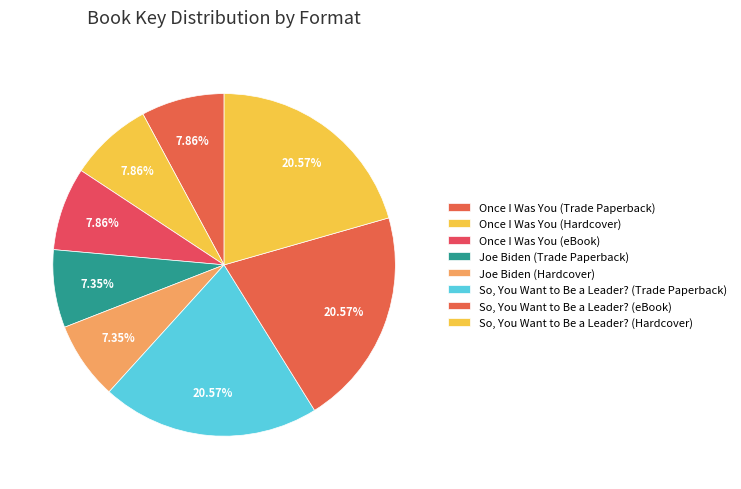

What is the ratio of the value at So, You Want to Be a Leader? (eBook) to the value at Joe Biden (Hardcover)?

2.8